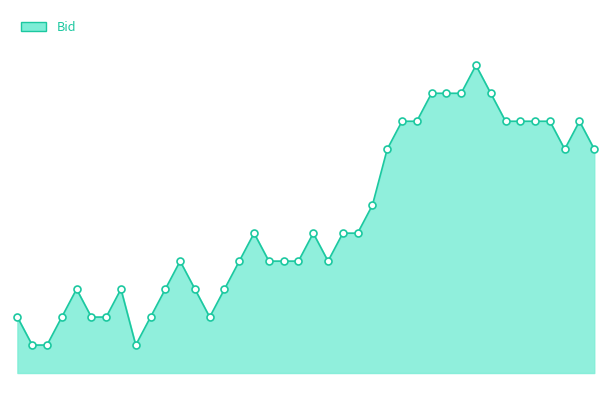

What is the greatest value displayed?

1.6